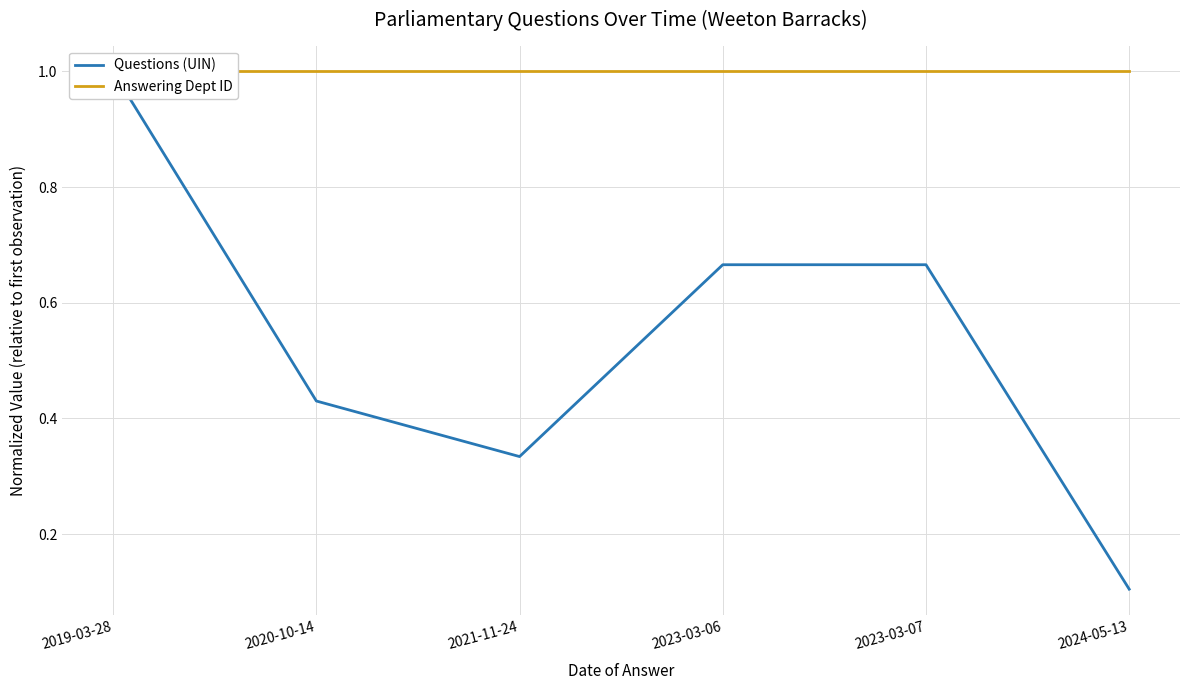

How many interior local peaks does the Questions (UIN) series have?

1